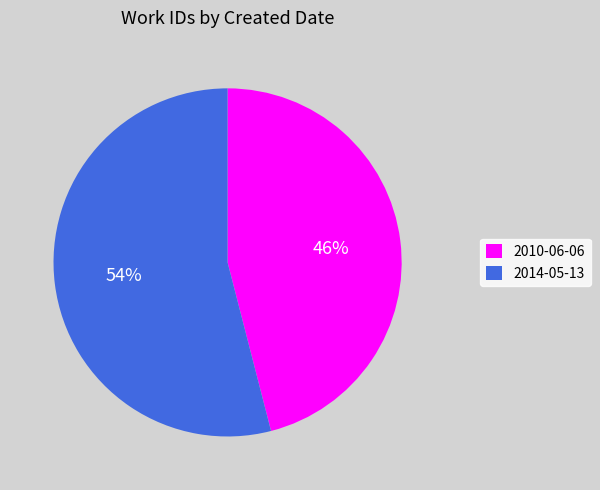

What is the largest slice in the pie chart?

2014-05-13